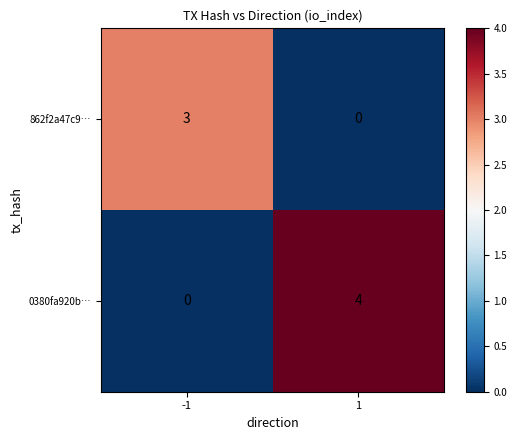

Rank the series at -1 from lowest to highest value.

0380fa920b…, 862f2a47c9…